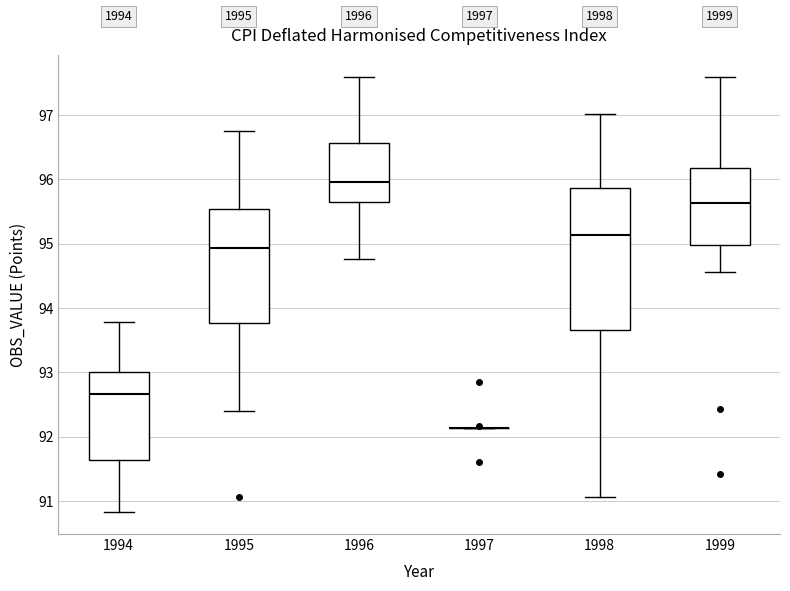

Where is the lower edge of the box at x = 1999 on the y-axis? The values are not printed on the chart, so give them approximately, as read against the axis.

95.0